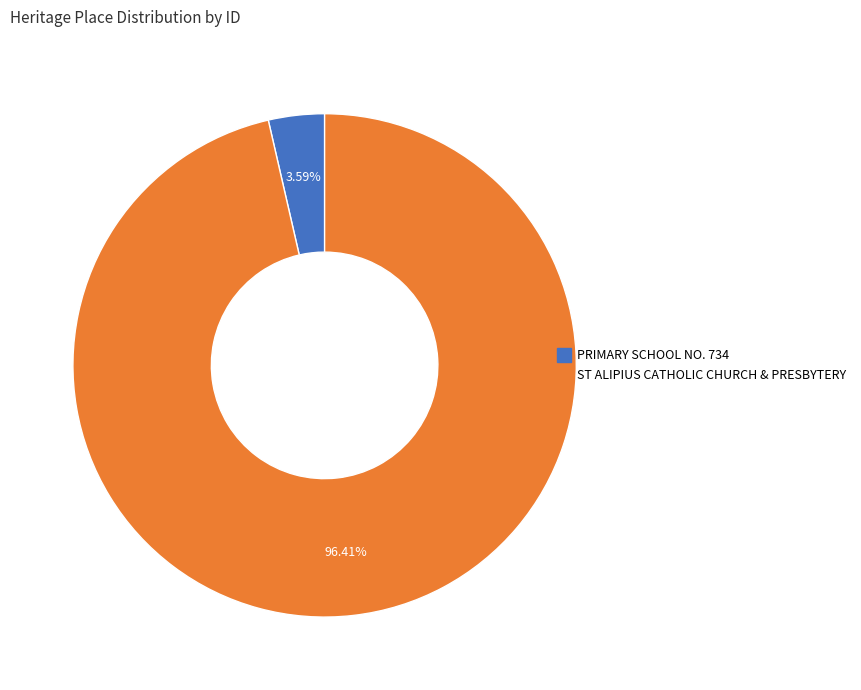

Rank the categories by value from highest to lowest.

ST ALIPIUS CATHOLIC CHURCH & PRESBYTERY, PRIMARY SCHOOL NO. 734